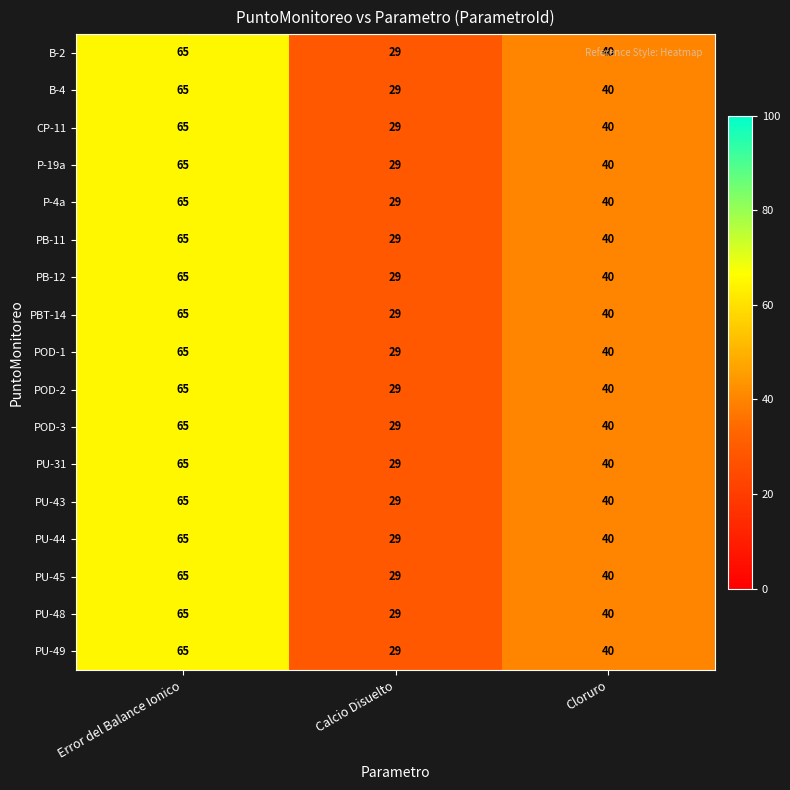

Which category has the lowest value in the PU-31 series?

Calcio Disuelto